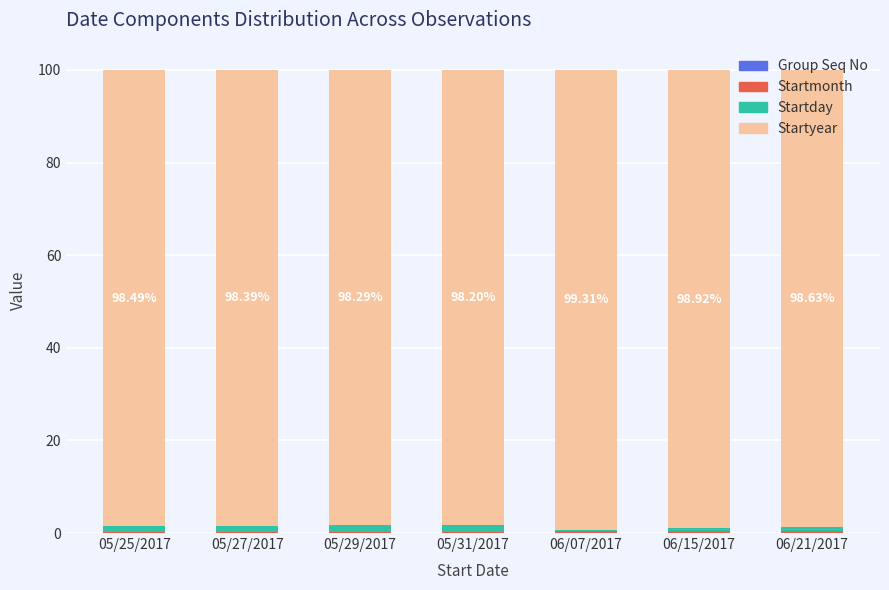

Count the number of data series in this chart.

4